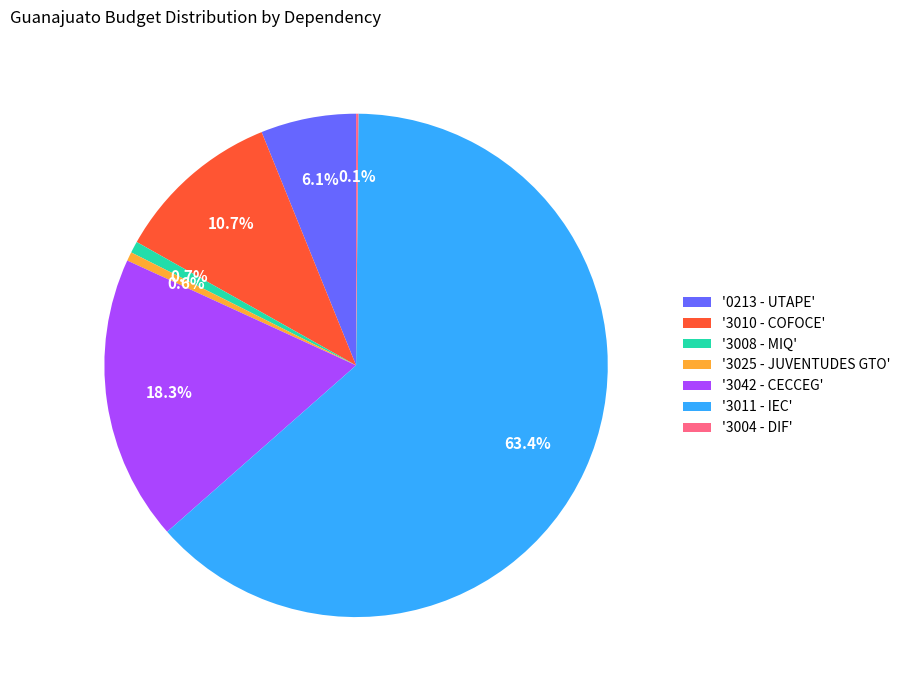

Does any single category account for the majority?

Yes